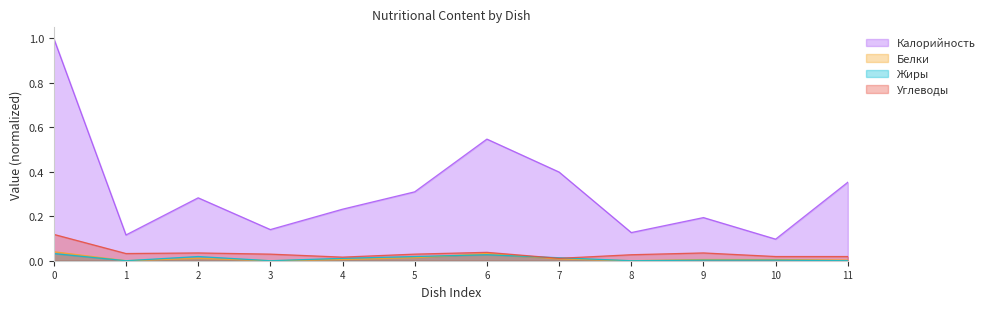

Between 0 and 9, which series saw the biggest shift?

Калорийность